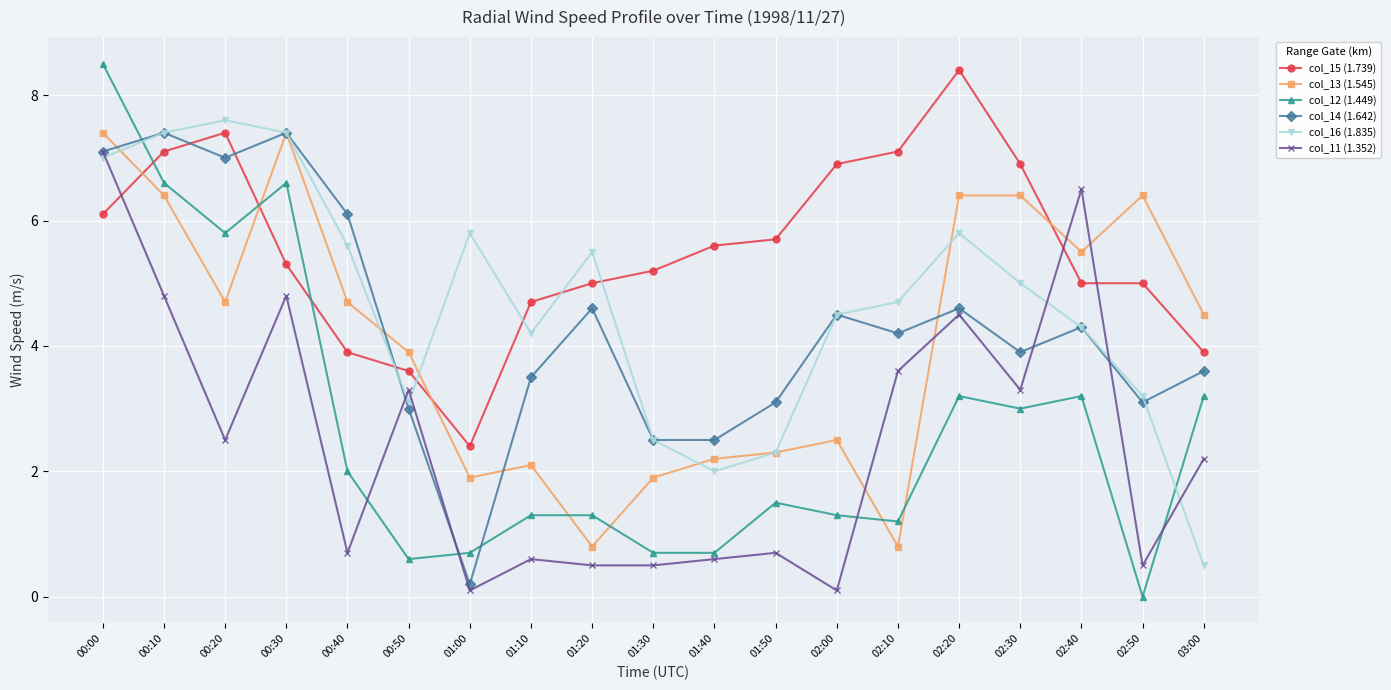

Count the number of data series in this chart.

6